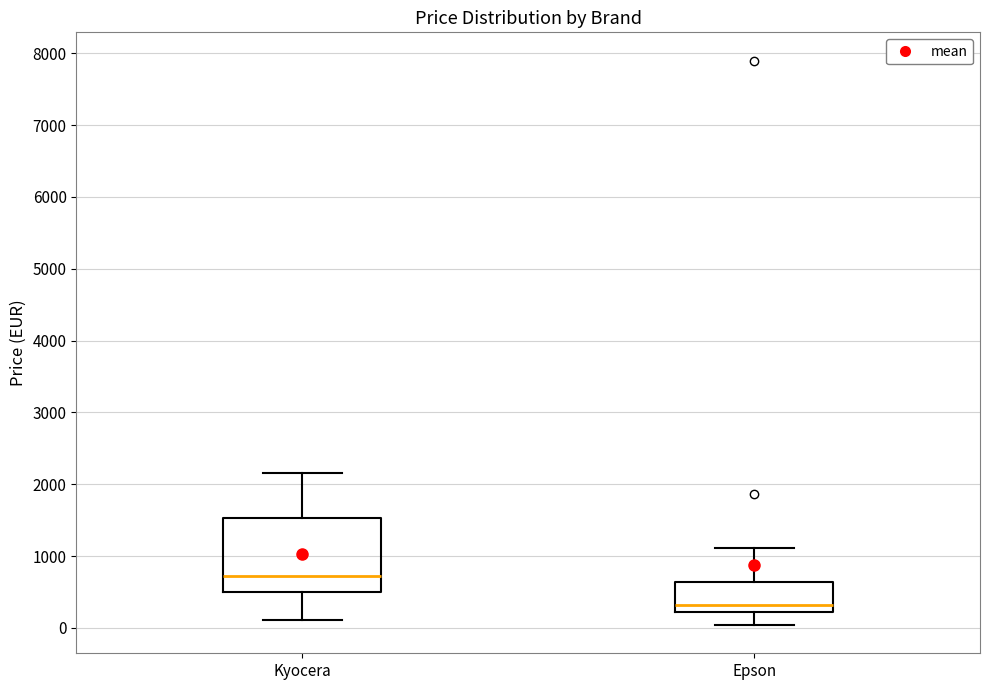

Which box has the lowest median line?

Epson